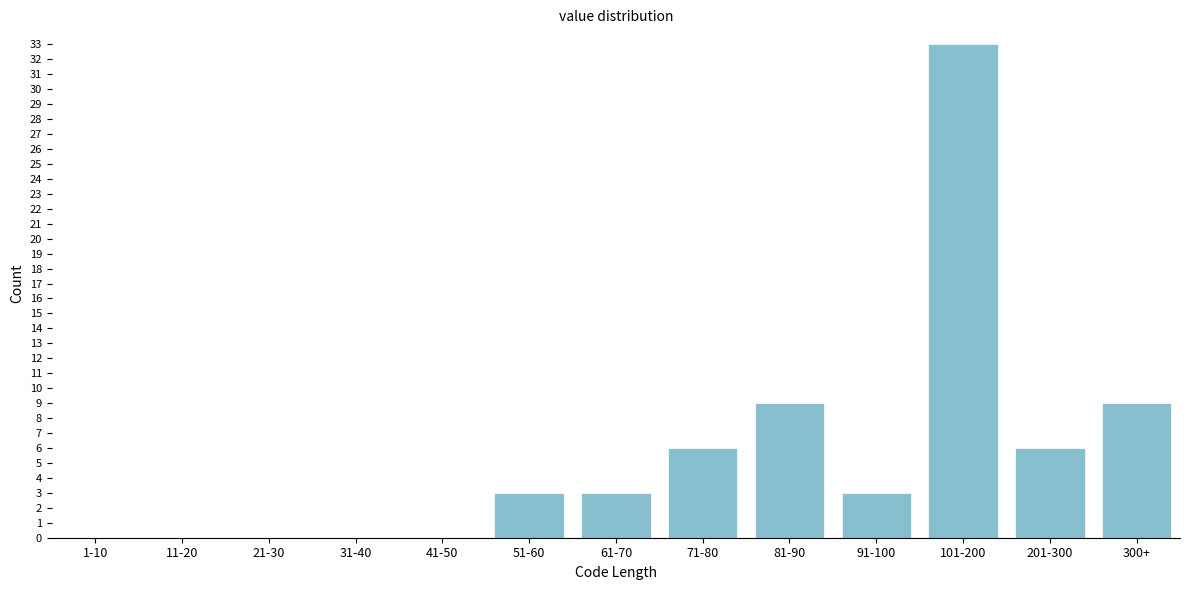

Reading right to left, list all the values displayed in this chart.

300+=9	201-300=6	101-200=33	91-100=3	81-90=9	71-80=6	61-70=3	51-60=3	41-50=0	31-40=0	21-30=0	11-20=0	1-10=0